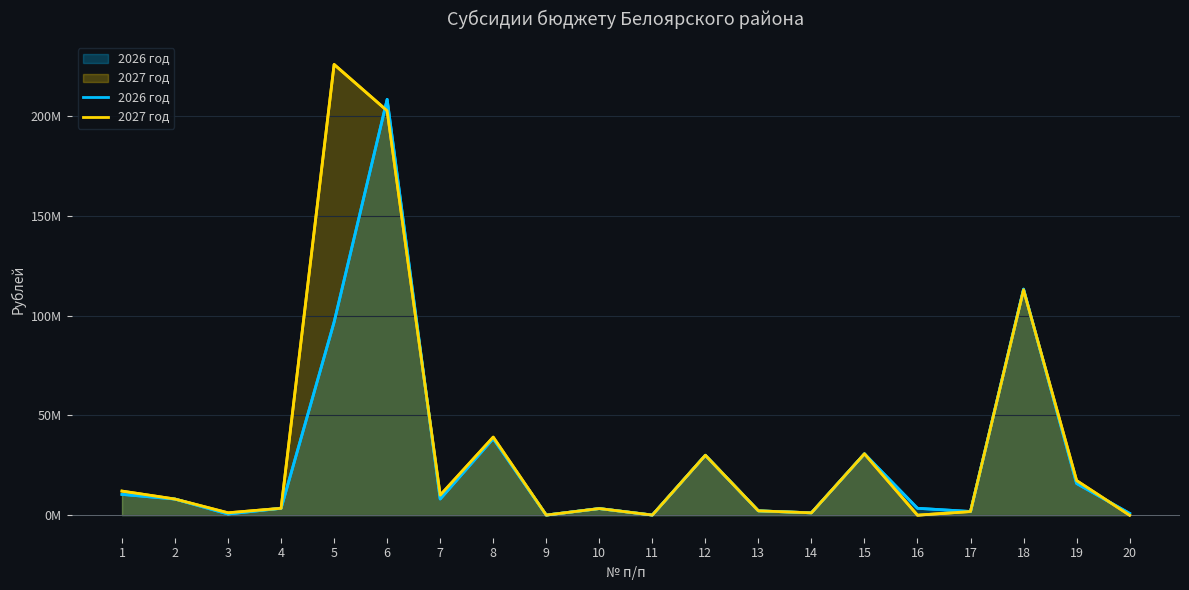

Where is 2026 год nearest to the value 104276300?

5